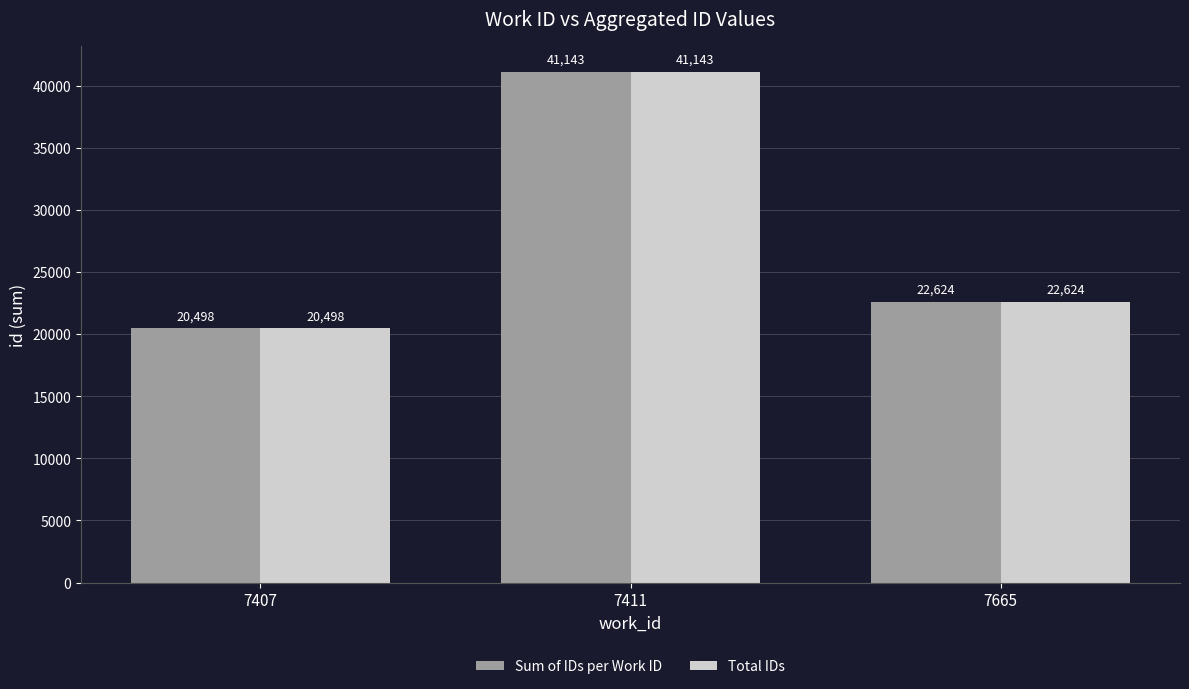

What is the sum of the Sum of IDs per Work ID values at 7665 and 7411?

63767